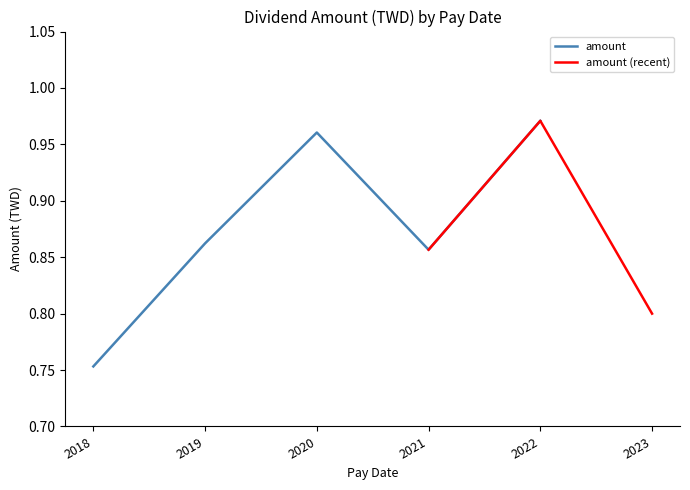

Reading right to left, list all the values displayed in this chart.

2023-08-31=0.8	2022-08-25=1.0	2021-09-15=0.9	2020-08-27=1.0	2019-08-29=0.9	2018-08-30=0.8